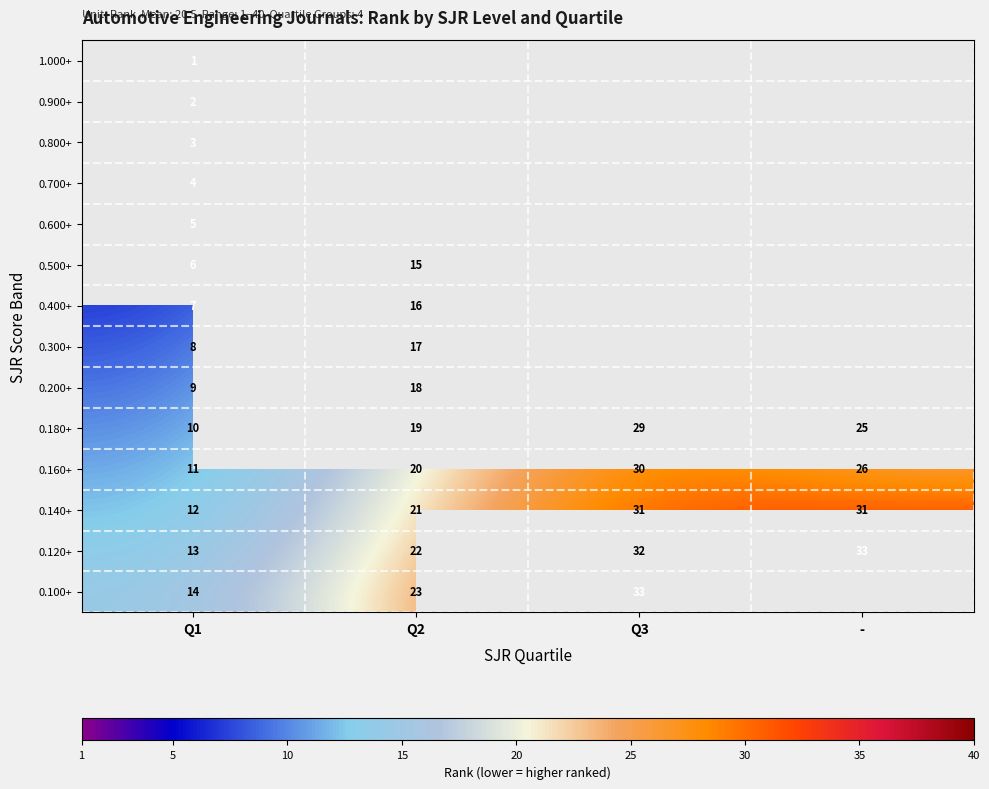

The 0.100+ series shows 23 at Q2. True or false?

True